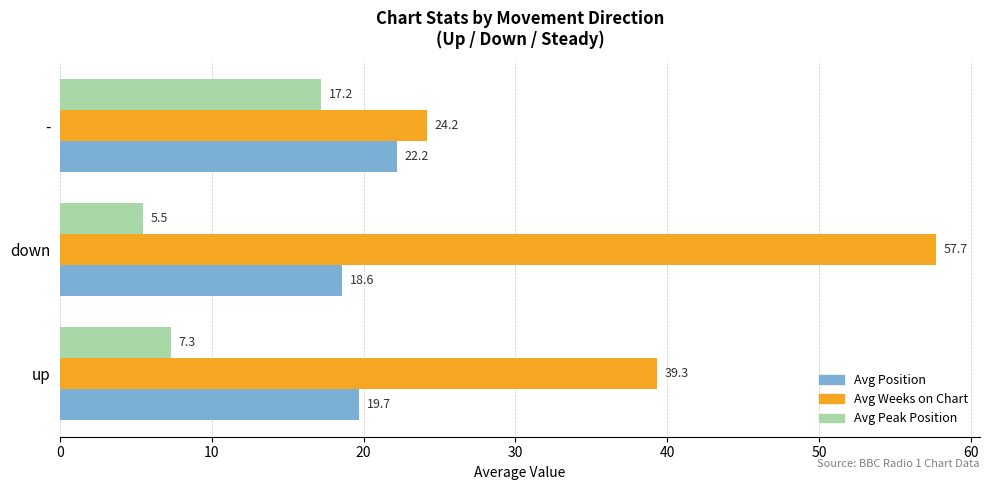

Rank the series at - from highest to lowest value.

Avg Weeks on Chart, Avg Position, Avg Peak Position